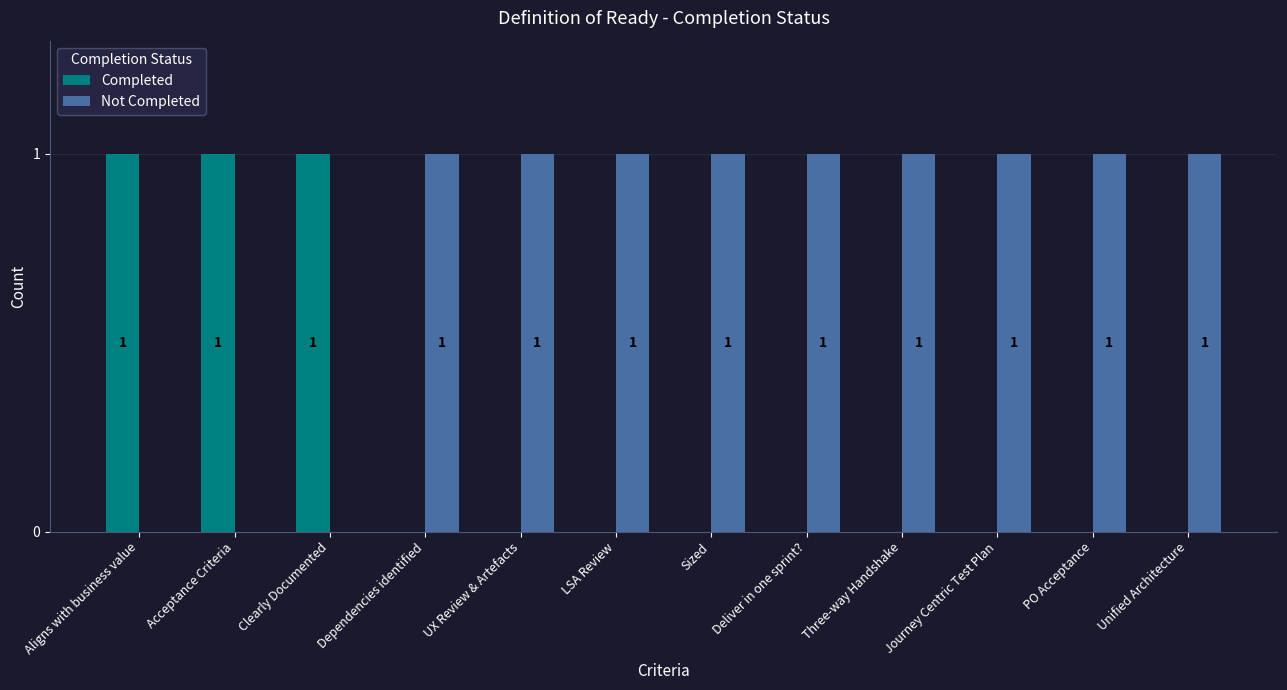

What is the sum of all Completed values?

3